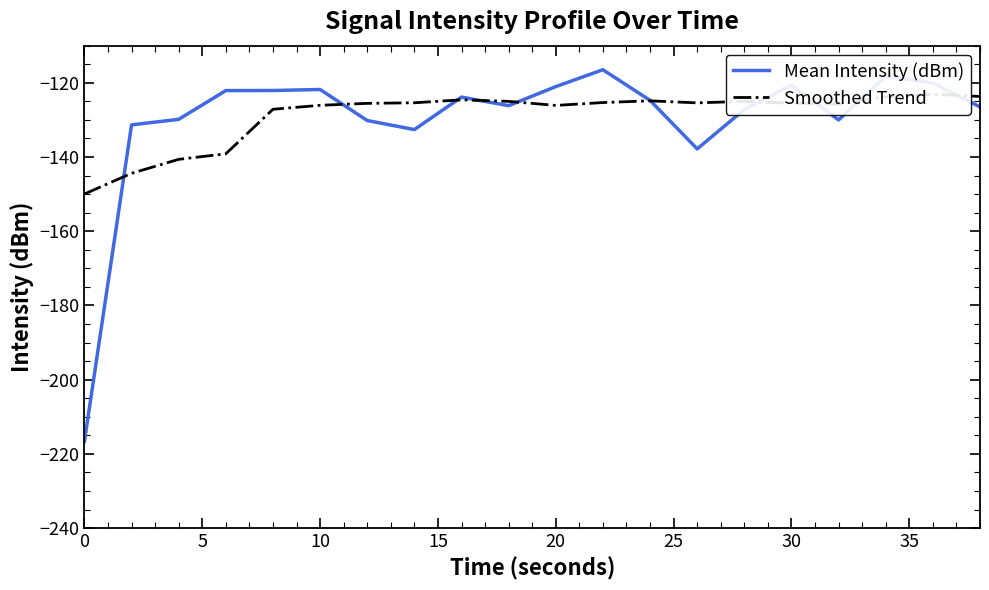

True or false: Mean Intensity (dBm) and Smoothed Trend intersect in this chart.

True